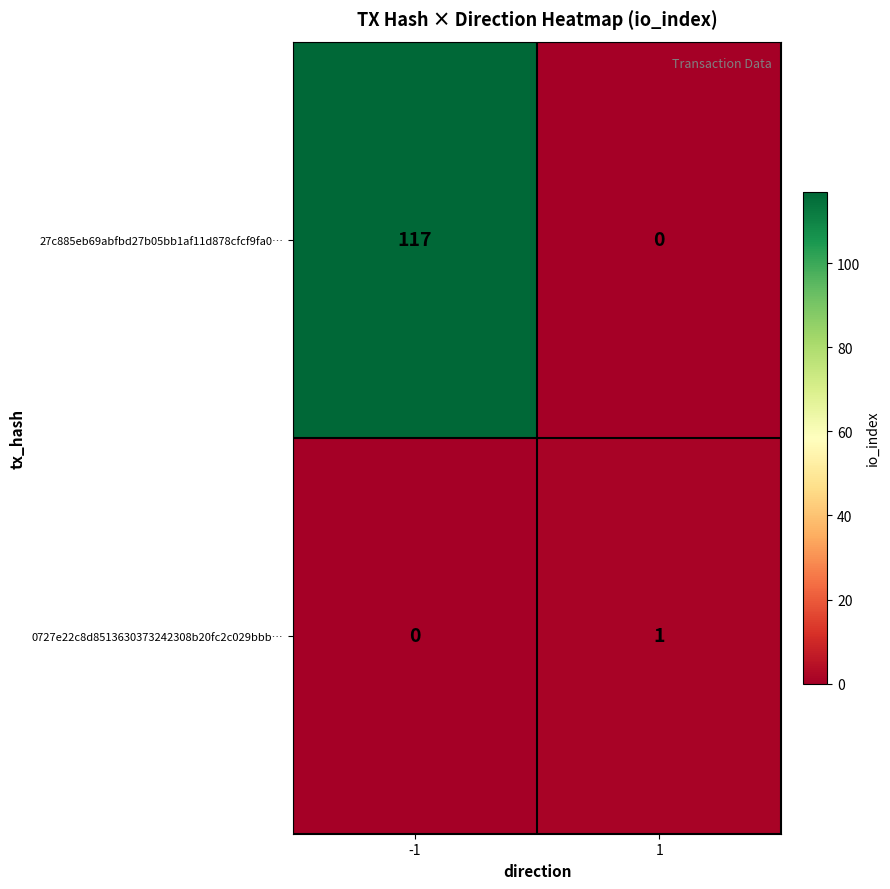

What is the total value across all series at -1?

117